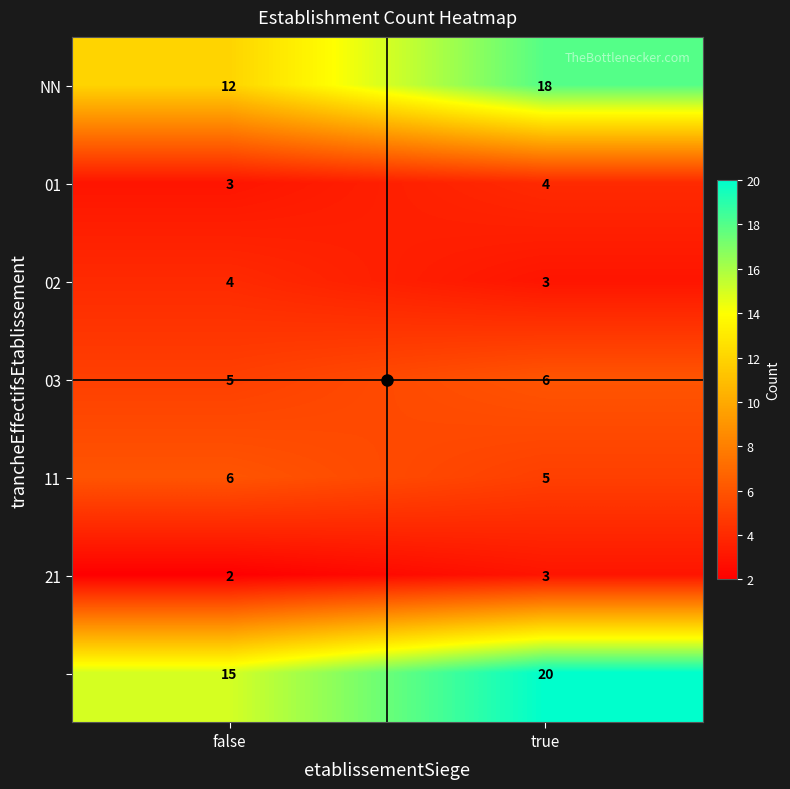

What is the difference between the highest and lowest values at true?

17